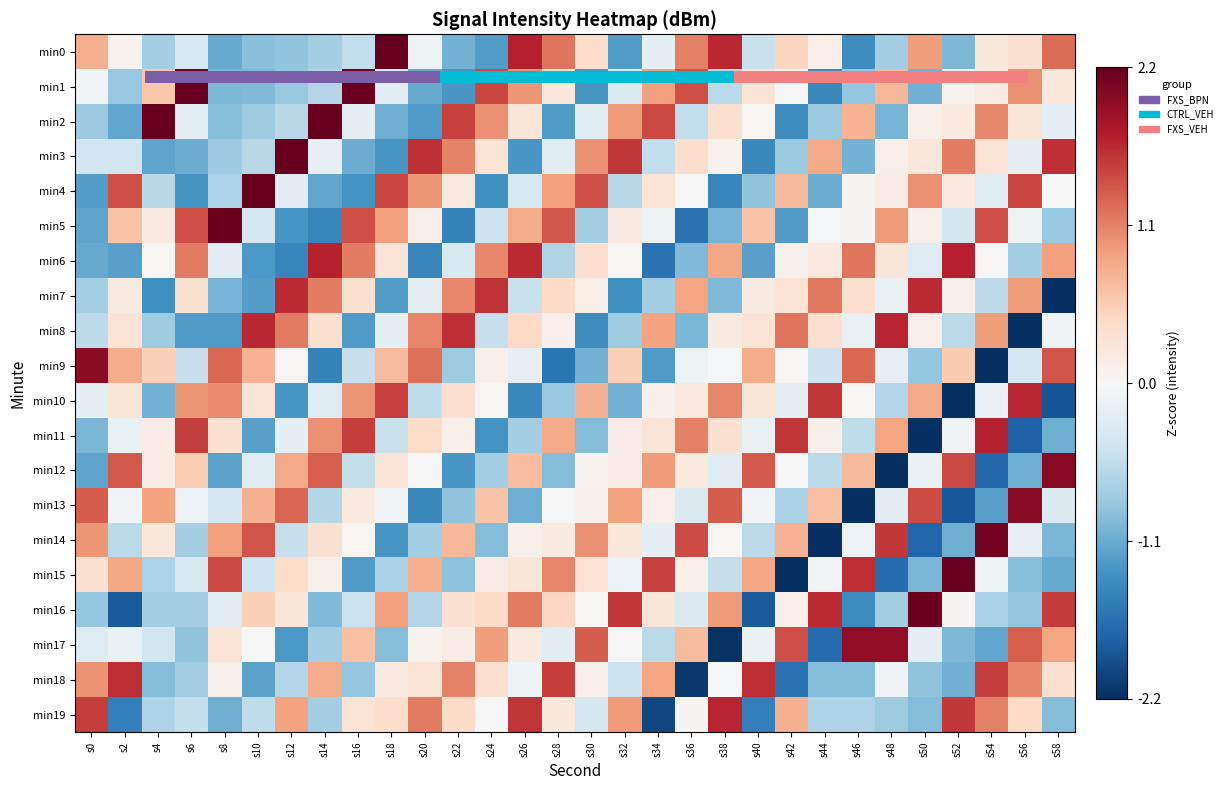

Between s14 and s44, which series saw the biggest shift?

min2